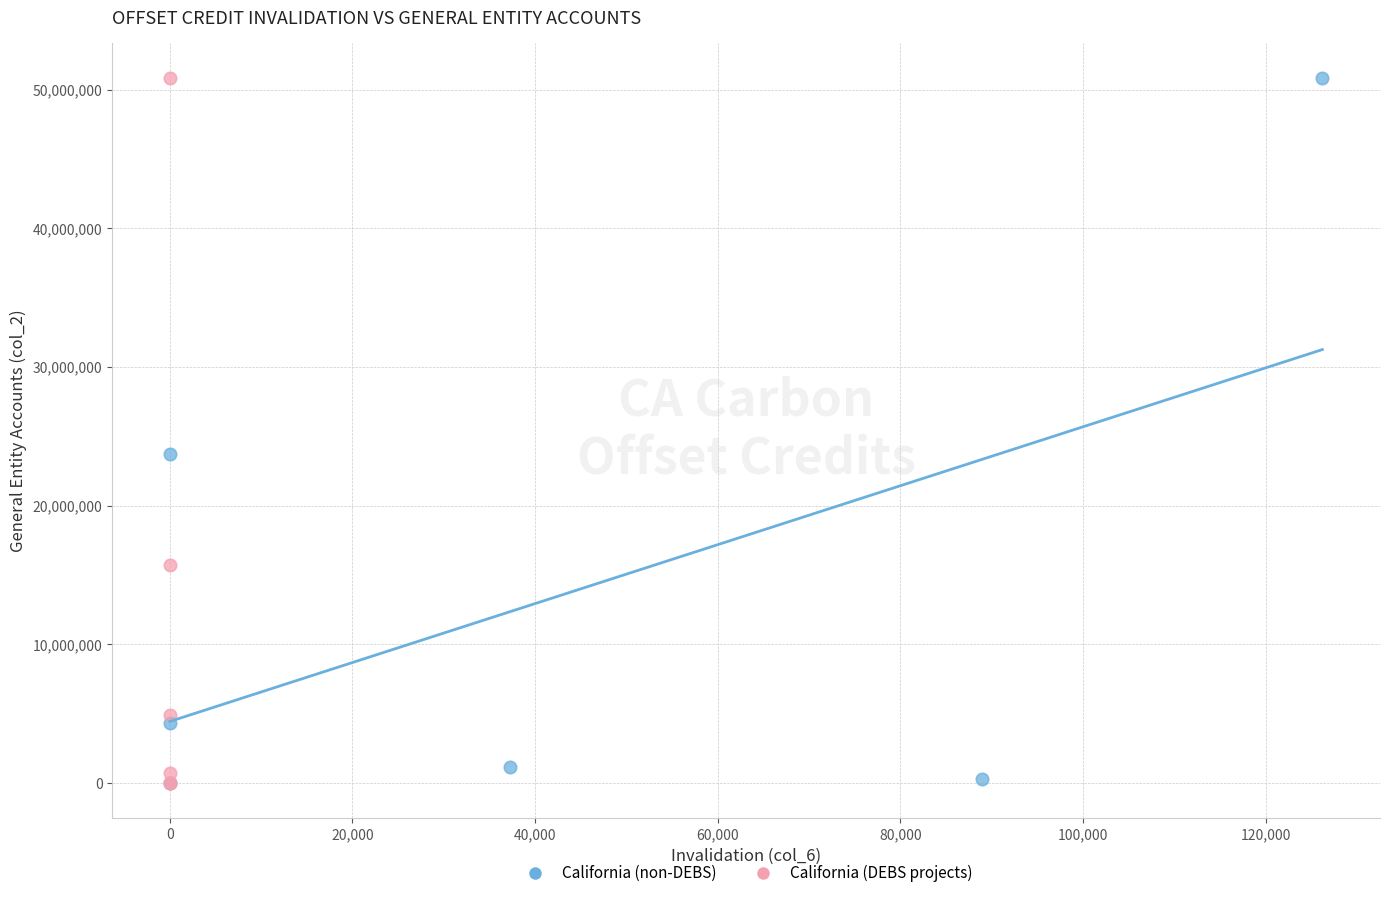

What are all the series names shown in the legend?

California (non-DEBS), California (DEBS projects)